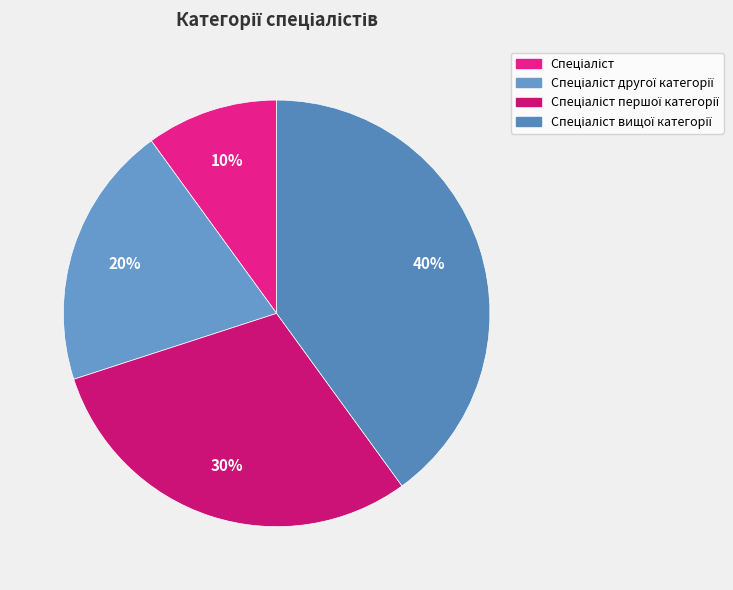

What is the smallest slice in the pie chart?

Спеціаліст